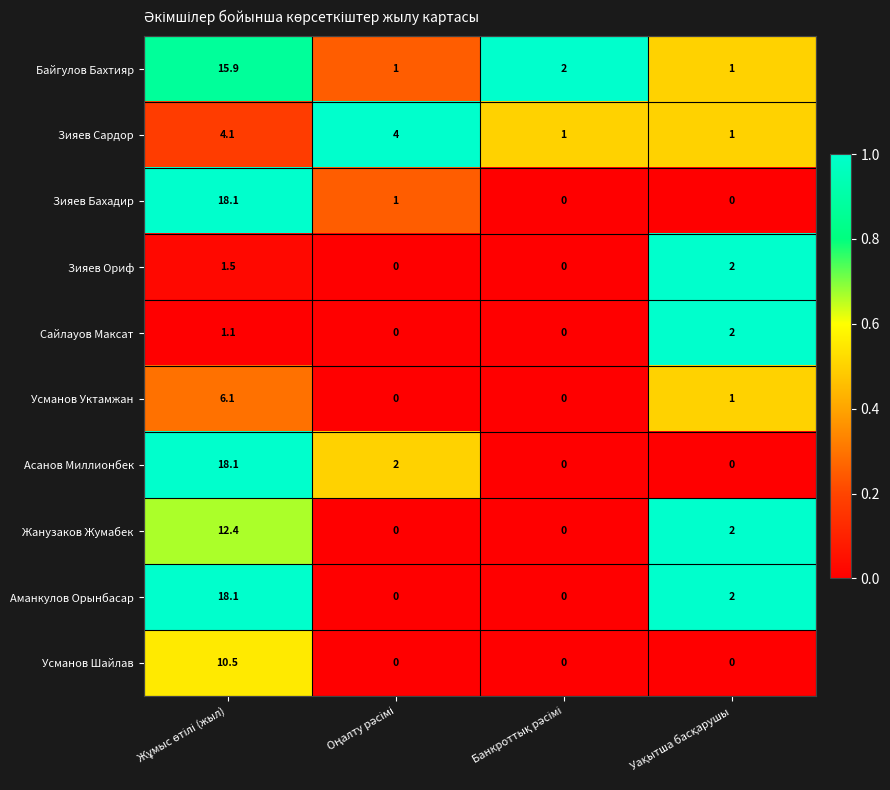

What is the greatest value displayed?

18.1